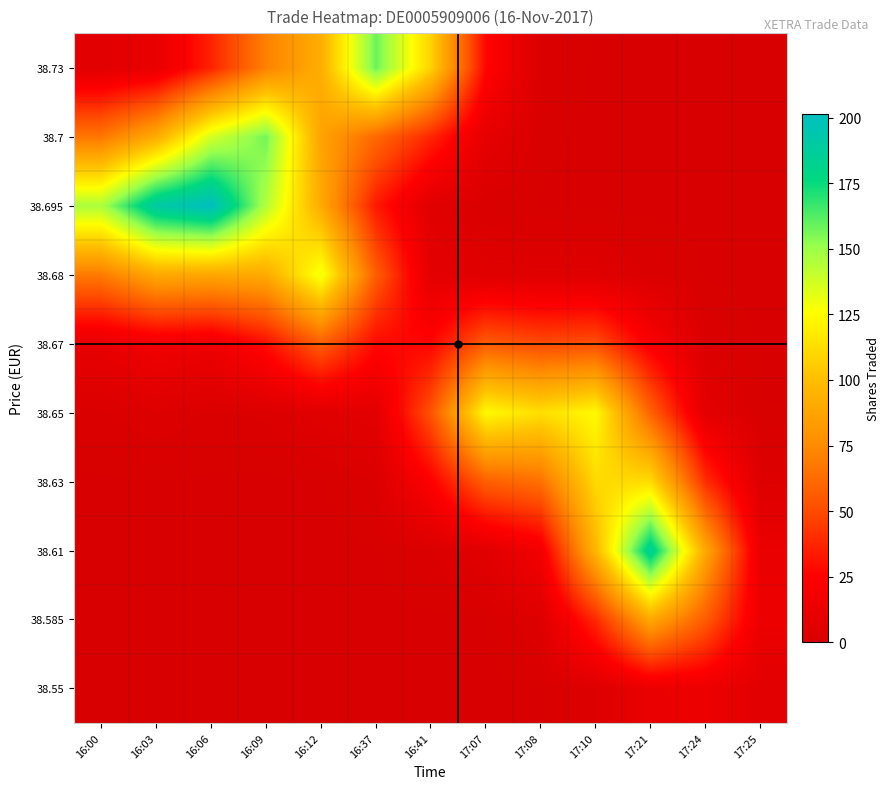

Reading left to right, extract all data points from this chart.

38.55: 16:00=0.0	16:03=0.0	16:06=0.0	16:09=0.0	16:12=0.0	16:37=0.0	16:41=0.0	17:07=0.0	17:08=0.4	17:10=4.0	17:21=12.4	17:24=13.9	17:25=6.4
38.585: 16:00=0.0	16:03=0.0	16:06=0.0	16:09=0.0	16:12=0.0	16:37=0.0	16:41=0.0	17:07=0.2	17:08=4.1	17:10=38.6	17:21=89.4	17:24=56.6	17:25=13.9
38.61: 16:00=0.0	16:03=0.0	16:06=0.0	16:09=0.0	16:12=0.0	16:37=0.2	16:41=2.3	17:07=6.1	17:08=17.6	17:10=96.3	17:21=185.5	17:24=89.5	17:25=12.4
38.63: 16:00=0.2	16:03=0.3	16:06=0.2	16:09=0.1	16:12=0.2	16:37=2.4	16:41=24.2	17:07=57.6	17:08=64.3	17:10=111.3	17:21=112.6	17:24=40.5	17:25=4.1
38.65: 16:00=1.9	16:03=3.7	16:06=2.0	16:09=2.7	16:12=5.6	16:37=7.5	16:41=53.1	17:07=123.8	17:08=113.4	17:10=123.9	17:21=58.9	17:24=8.4	17:25=0.4
38.67: 16:00=10.3	16:03=16.0	16:06=13.7	16:09=29.2	16:12=57.3	16:37=28.4	16:41=26.7	17:07=56.6	17:08=49.9	17:10=51.1	17:21=21.8	17:24=2.1	17:25=0.0
38.68: 16:00=68.7	16:03=89.8	16:06=88.6	16:09=90.6	16:12=129.4	16:37=57.5	16:41=7.9	17:07=5.5	17:08=4.8	17:10=4.8	17:21=2.0	17:24=0.2	17:25=0.0
38.695: 16:00=146.3	16:03=190.6	16:06=201.4	16:09=144.5	16:12=90.5	16:37=33.5	16:41=5.9	17:07=1.0	17:08=0.2	17:10=0.1	17:21=0.0	17:24=0.0	17:25=0.0
38.7: 16:00=67.0	16:03=91.4	16:06=136.3	16:09=157.1	16:12=86.8	16:37=61.6	16:41=37.7	17:07=9.5	17:08=0.8	17:10=0.0	17:21=0.0	17:24=0.0	17:25=0.0
38.73: 16:00=6.6	16:03=11.2	16:06=36.4	16:09=71.1	16:12=92.4	16:37=158.5	16:41=108.6	17:07=27.5	17:08=2.2	17:10=0.0	17:21=0.0	17:24=0.0	17:25=0.0